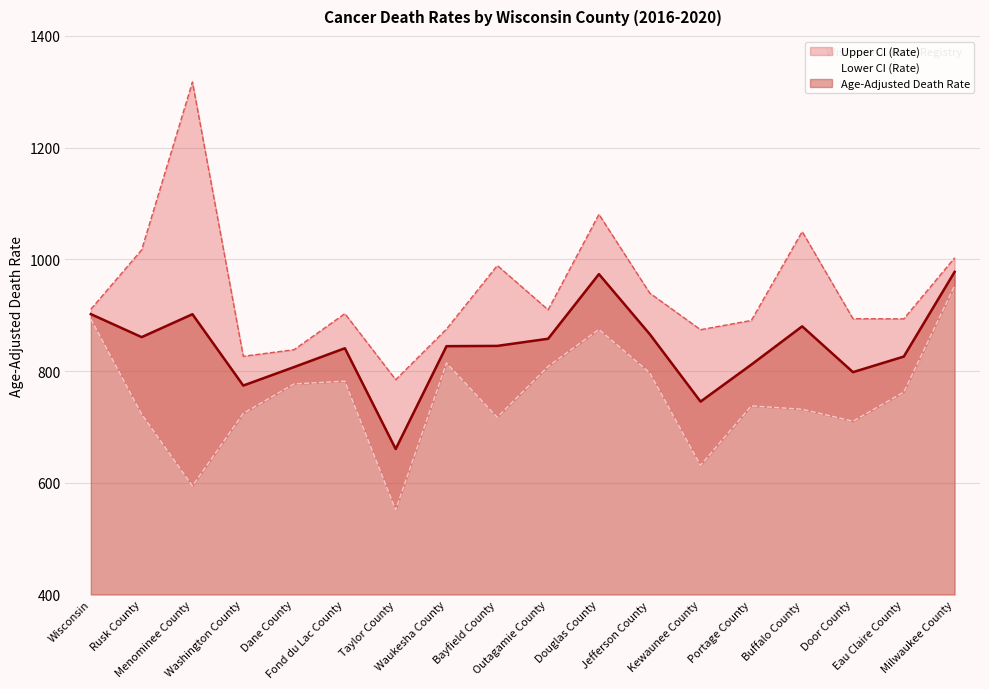

True or false: Upper CI (Rate) and Age-Adjusted Death Rate intersect in this chart.

False